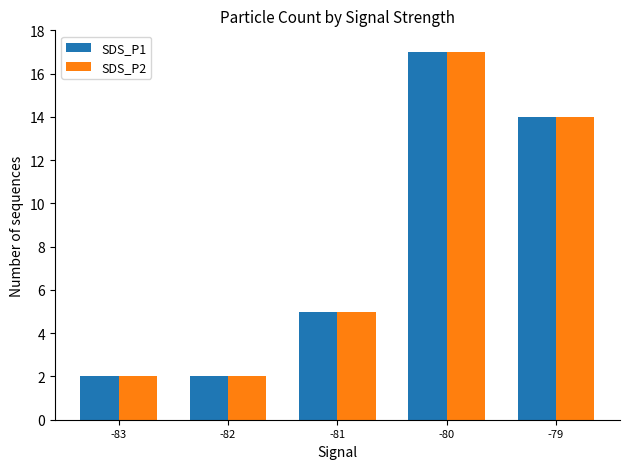

What is the value of the SDS_P1 bar at the 1st from the left?

2